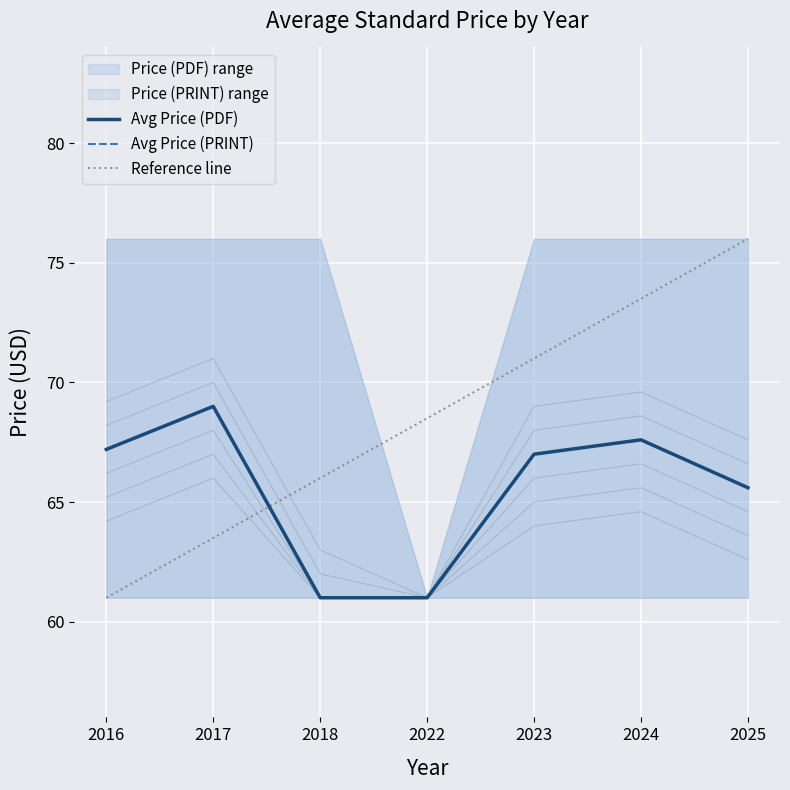

What is the spread (max minus min) of values at 2023?

4.0